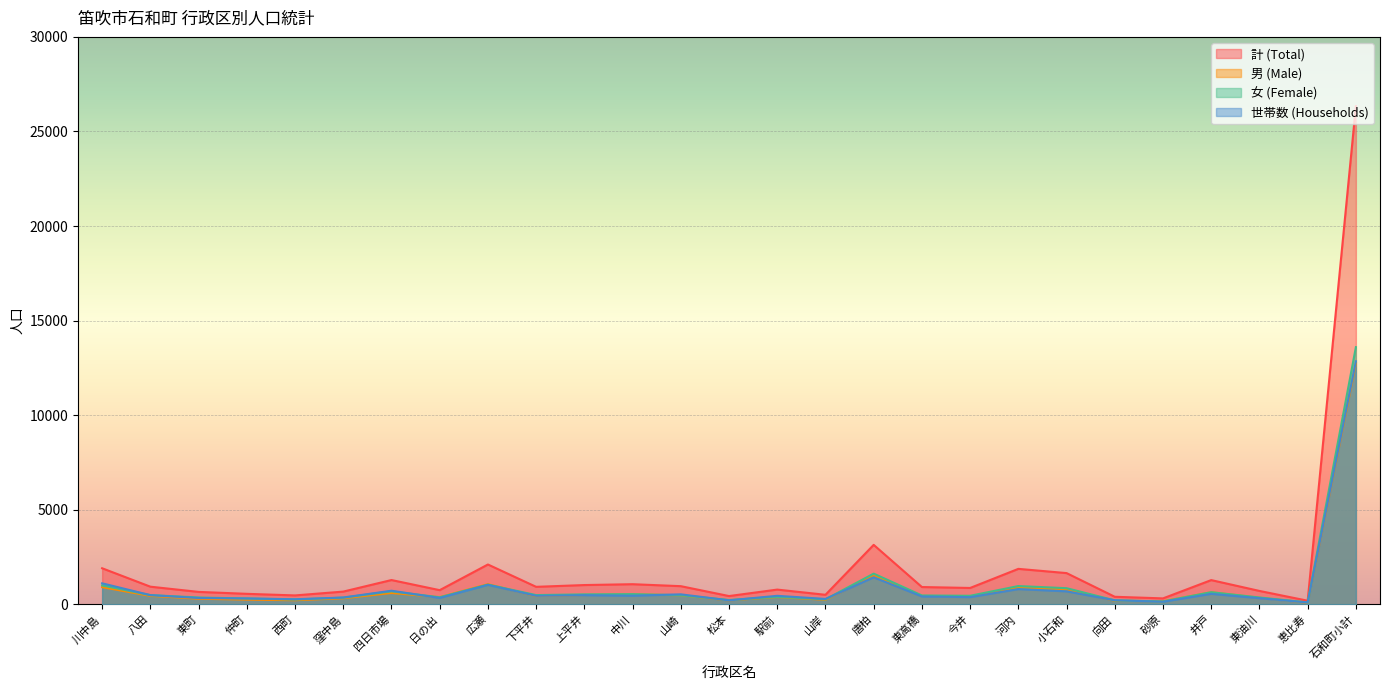

What is the value of the 世帯数 point at the 22nd from the left?

214